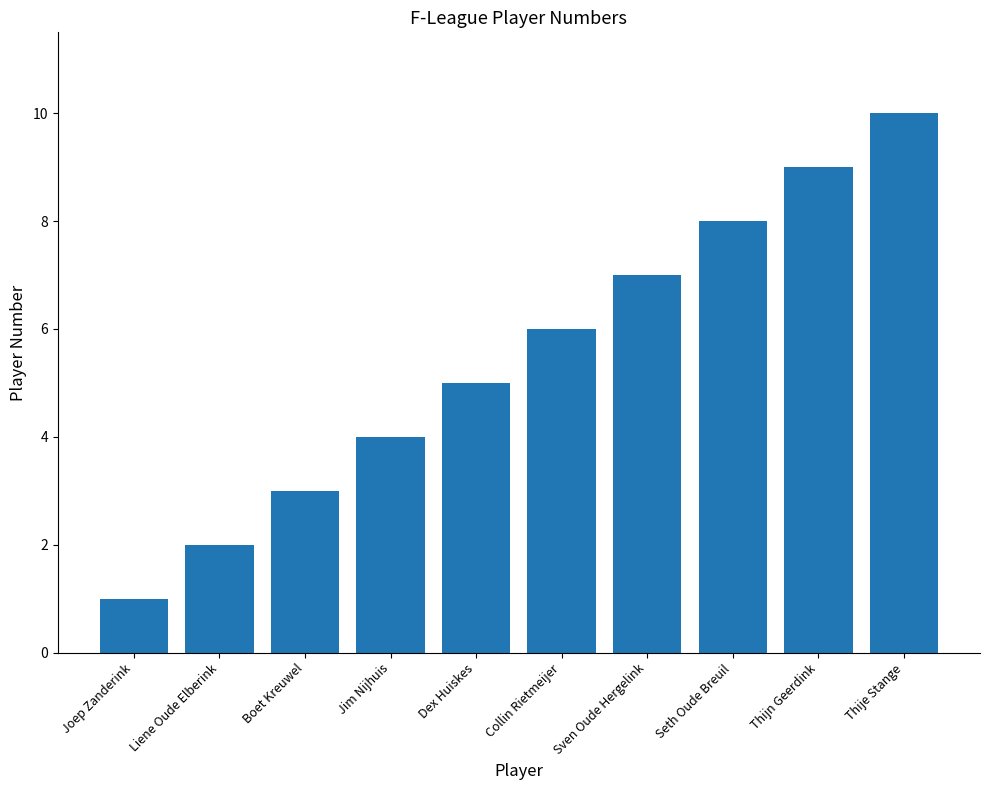

Is it true that the value at Jim Nijhuis is 7?

False